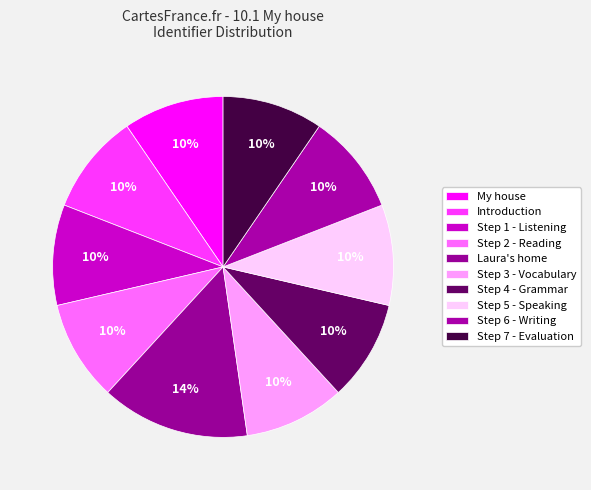

Count the number of slices in the pie.

10